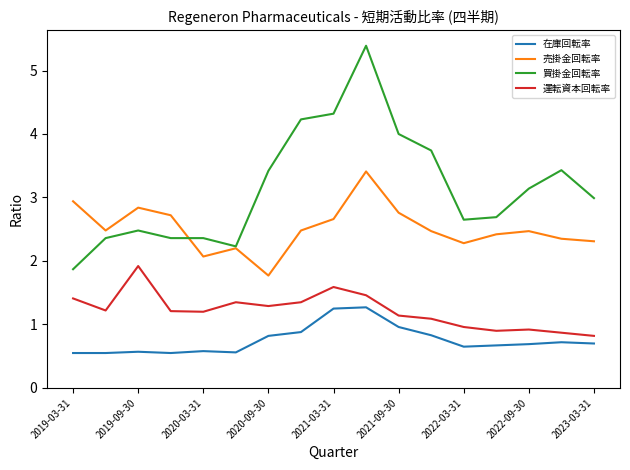

True or false: 売掛金回転率 and 運転資本回転率 intersect in this chart.

False